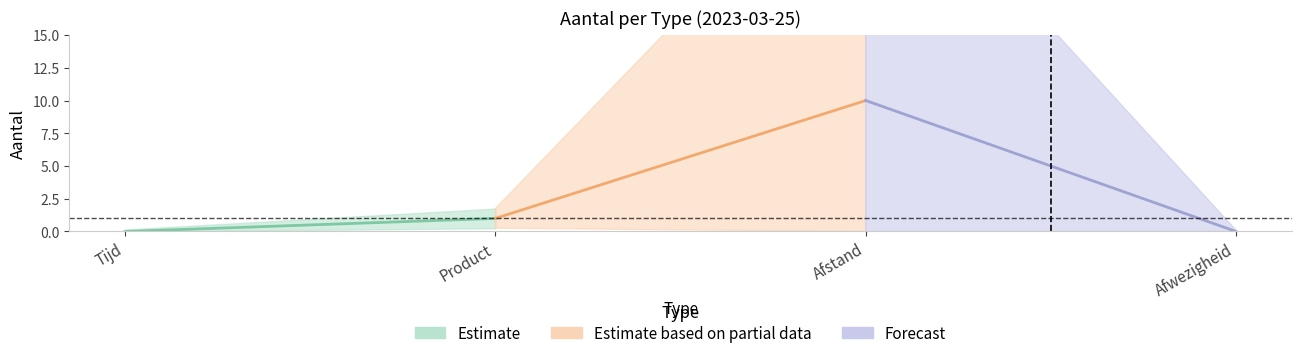

Count the number of data series in this chart.

3